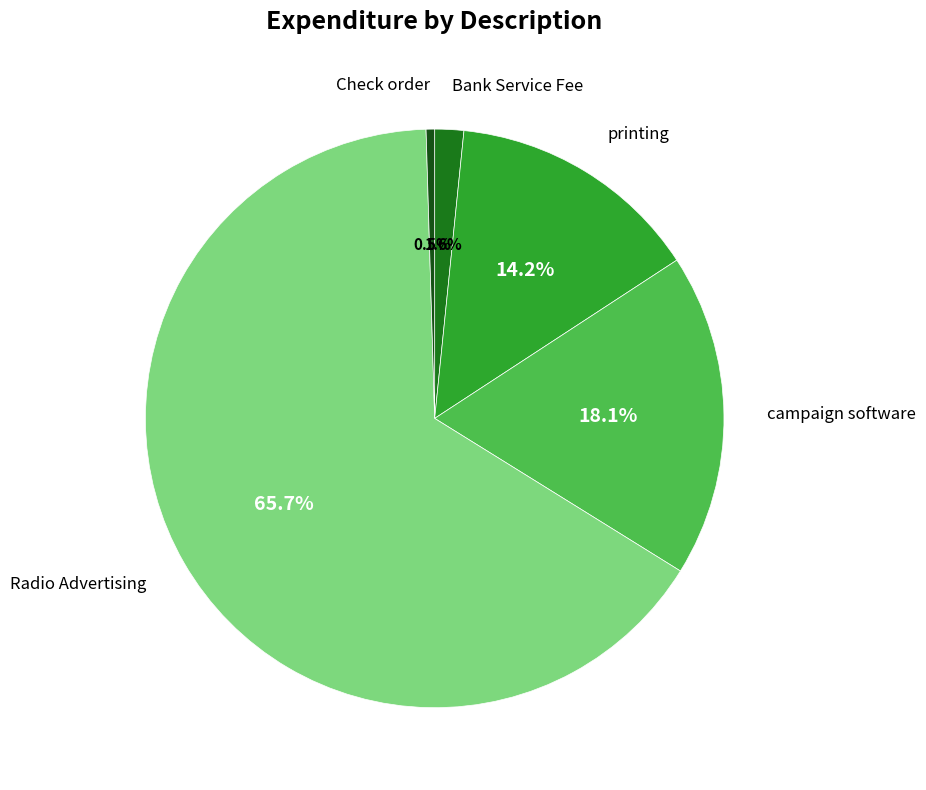

Does any single category account for the majority?

Yes